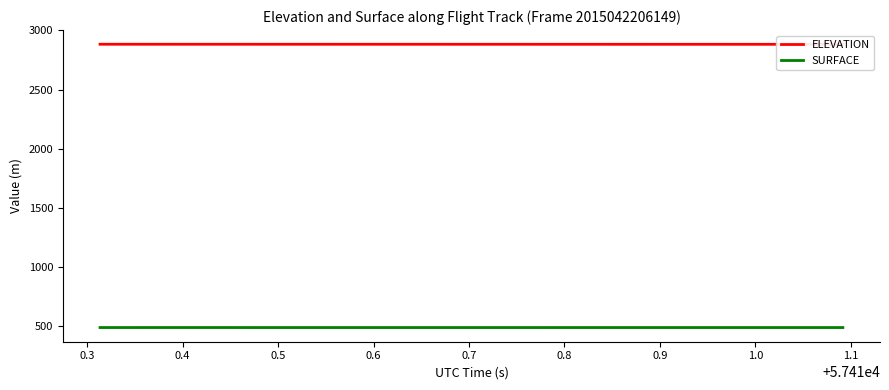

Which series has the widest spread of values?

ELEVATION